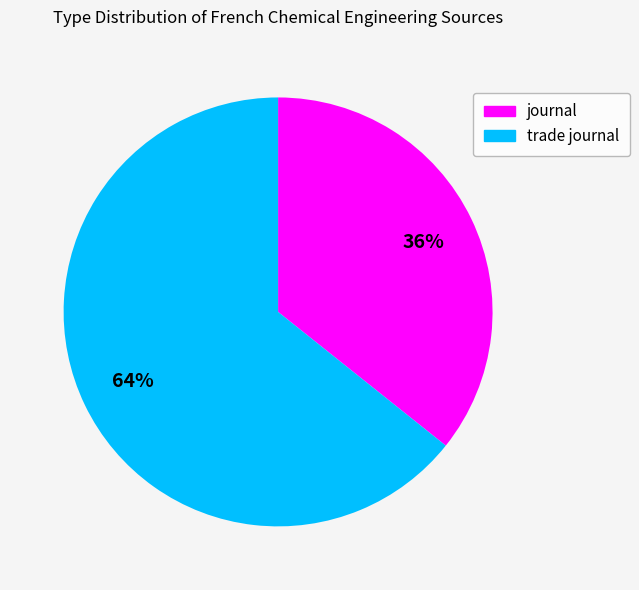

To the nearest percent, what is the combined percentage of journal and trade journal?

100%